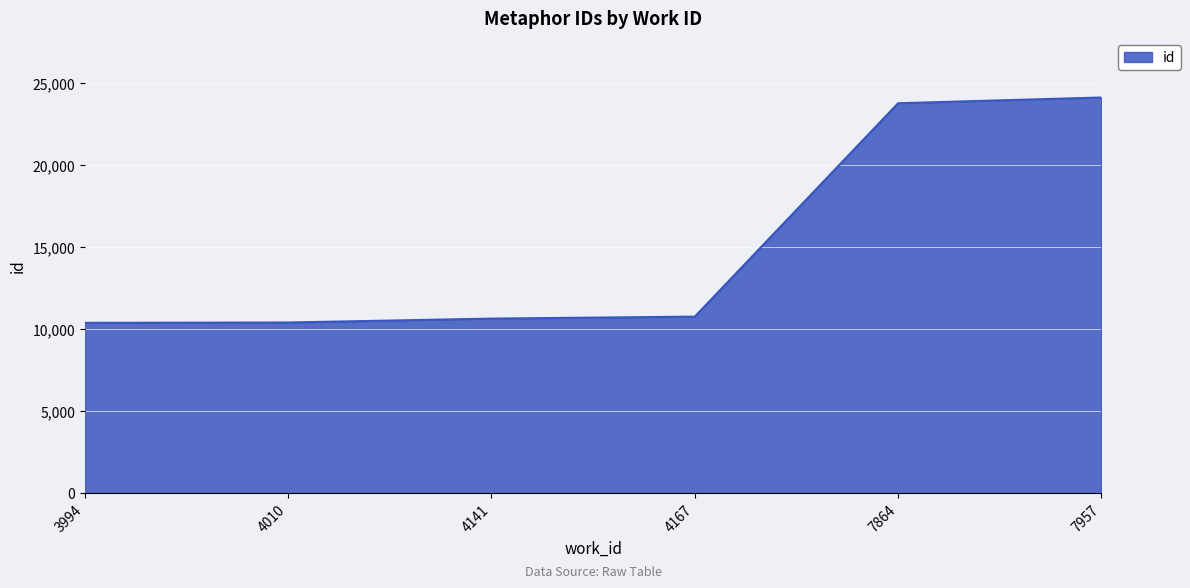

How many lines are shown in the chart?

1